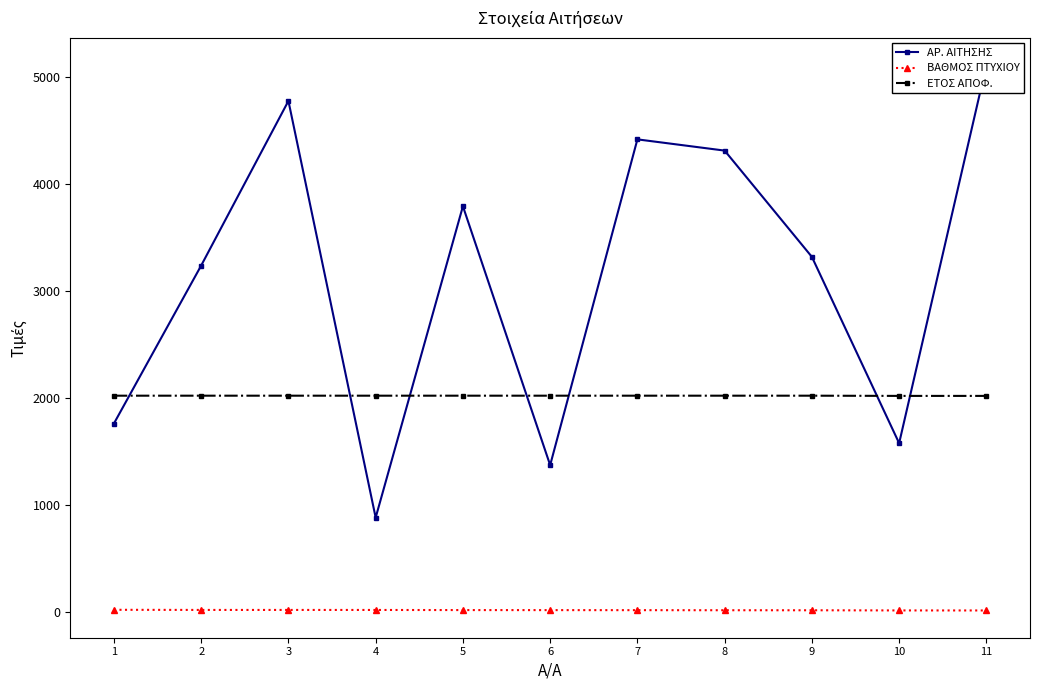

What are all the series names shown in the legend?

ΑΡ. ΑΙΤΗΣΗΣ, ΒΑΘΜΟΣ ΠΤΥΧΙΟΥ, ΕΤΟΣ ΑΠΟΦ.